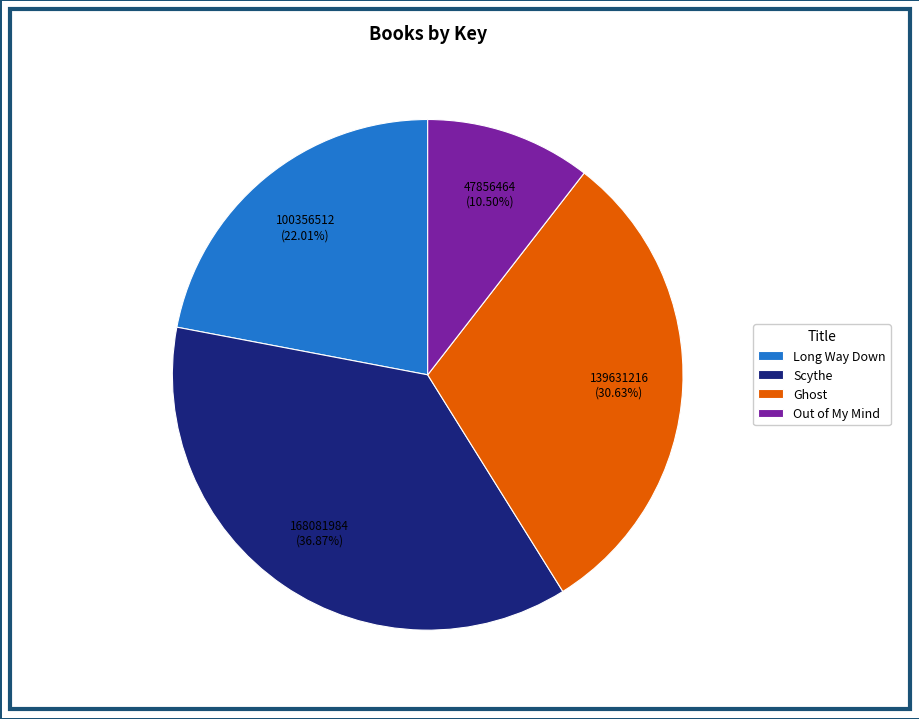

Which has a higher value, Ghost or Long Way Down?

Ghost